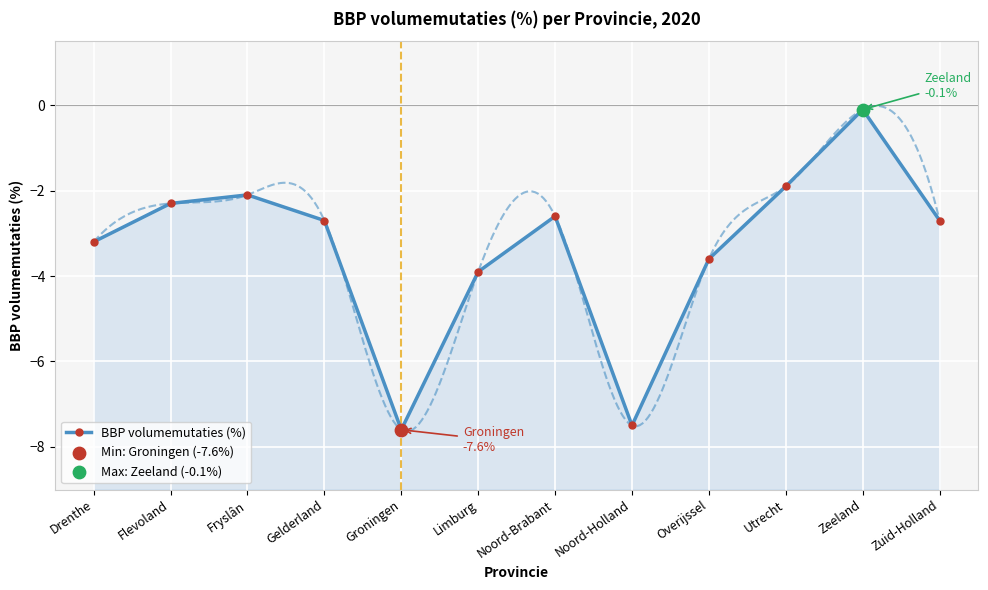

Which has a higher value, Noord-Holland or Limburg?

Limburg